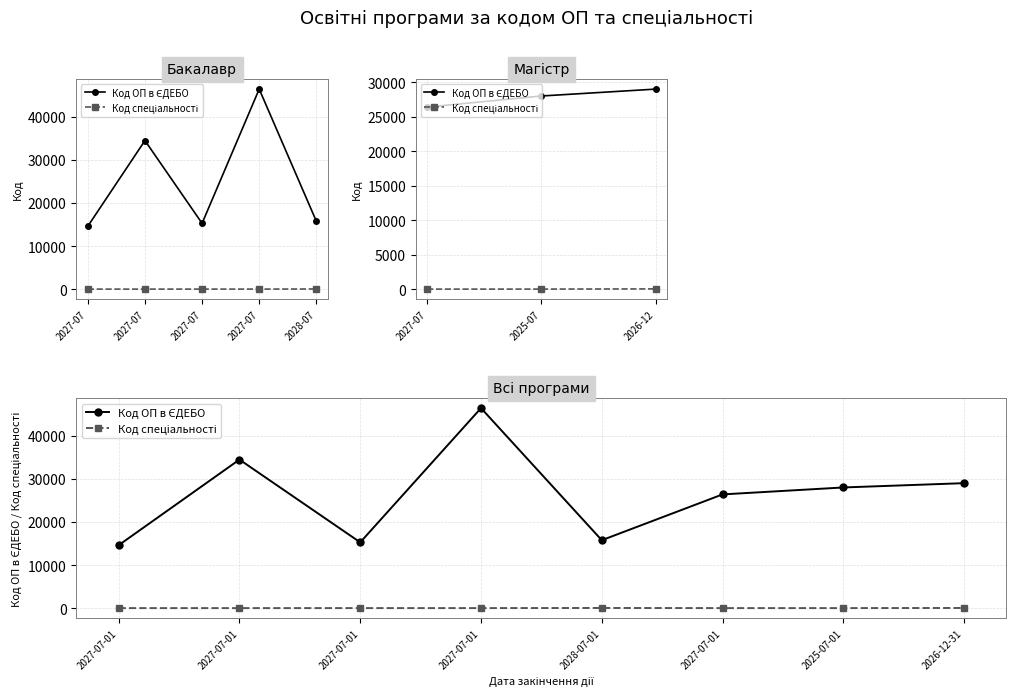

What is the sum of the Код спеціальності values at 2028-07-01 and 2027-07-01?

132